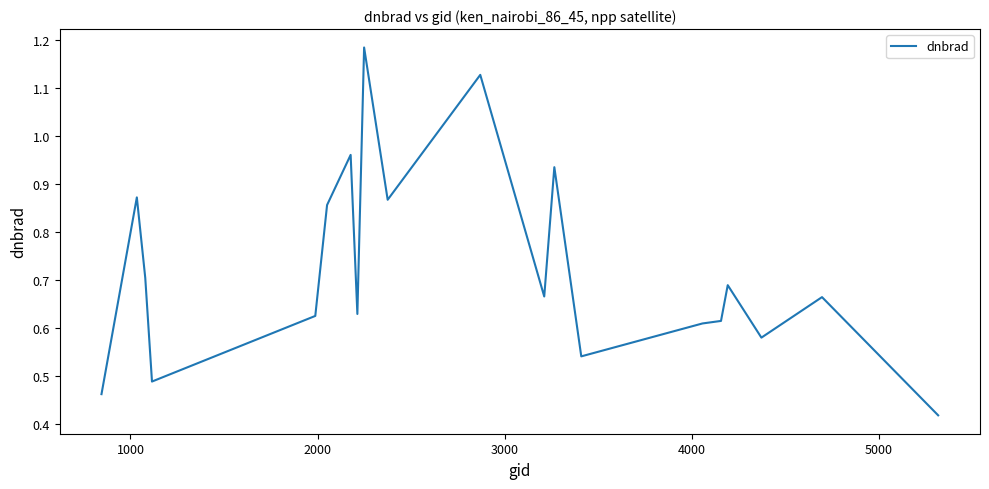

What is the difference between the maximum and minimum values?

0.8